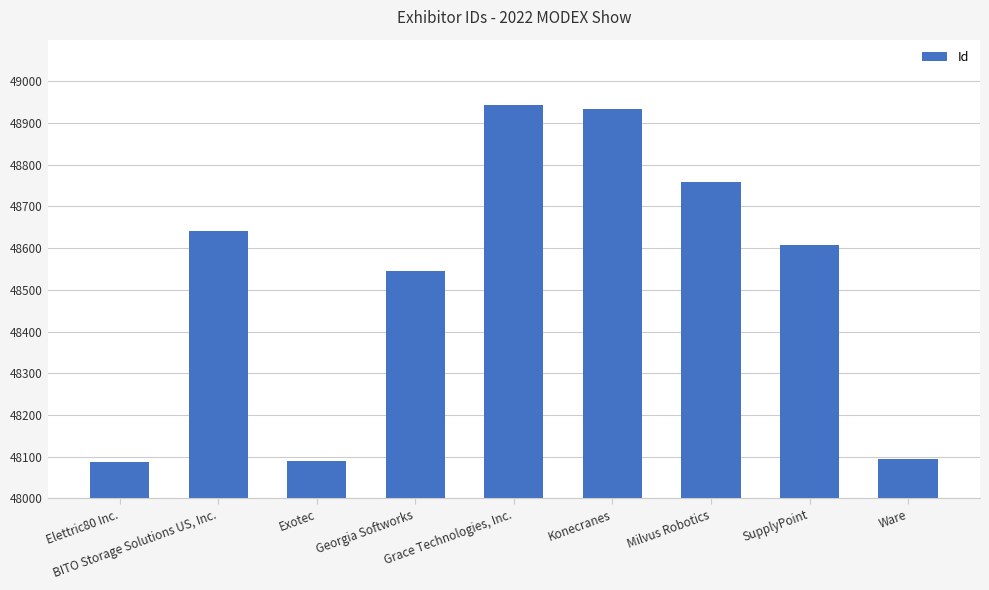

What is the smallest value displayed?

48086